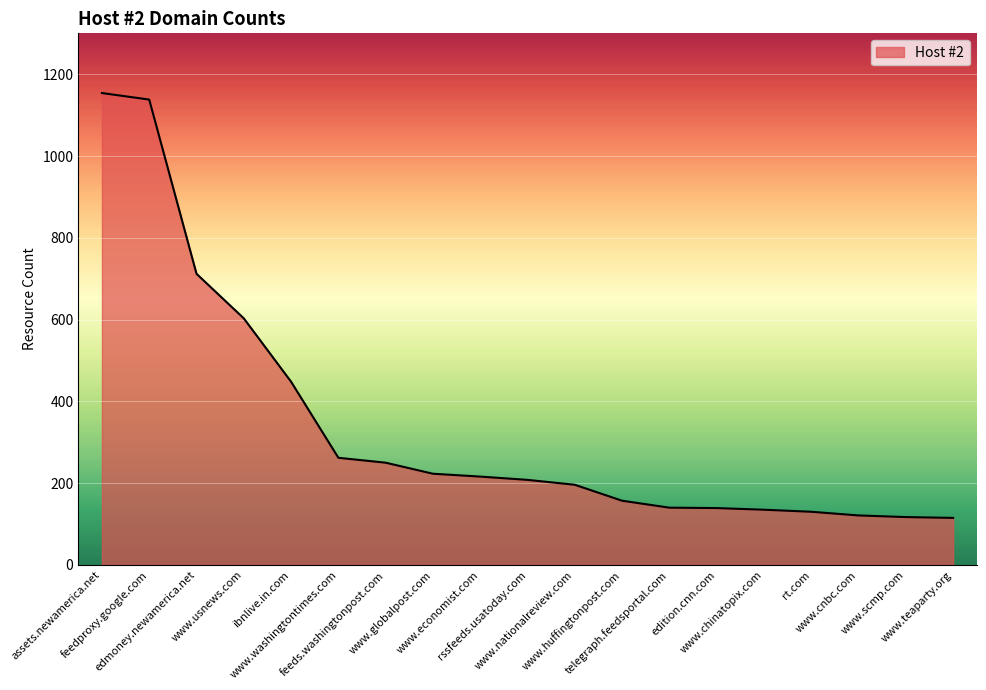

True or false: the data shows 262 at www.washingtontimes.com.

True